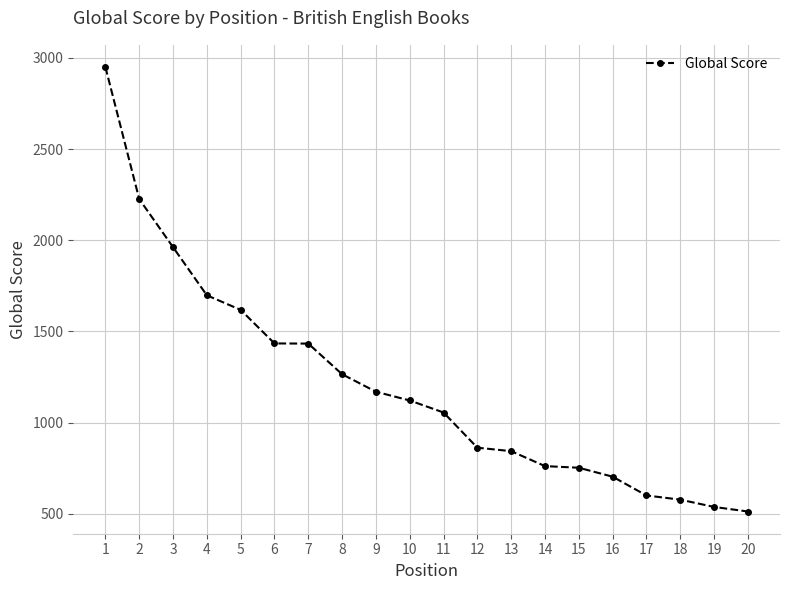

What is the average value?

1204